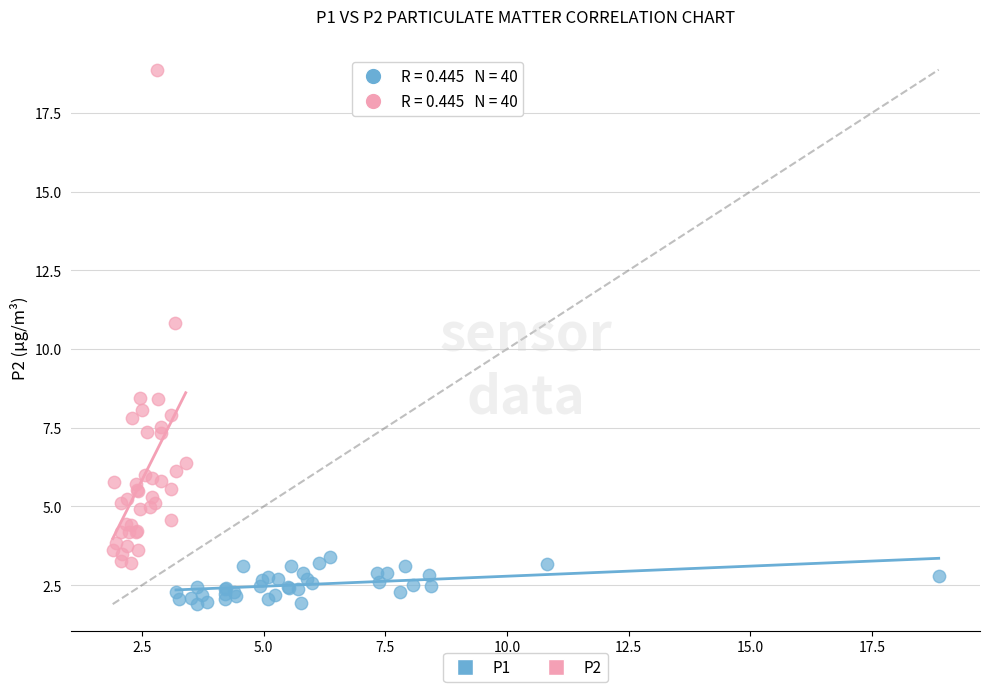

Which series reaches the maximum Y coordinate?

P2